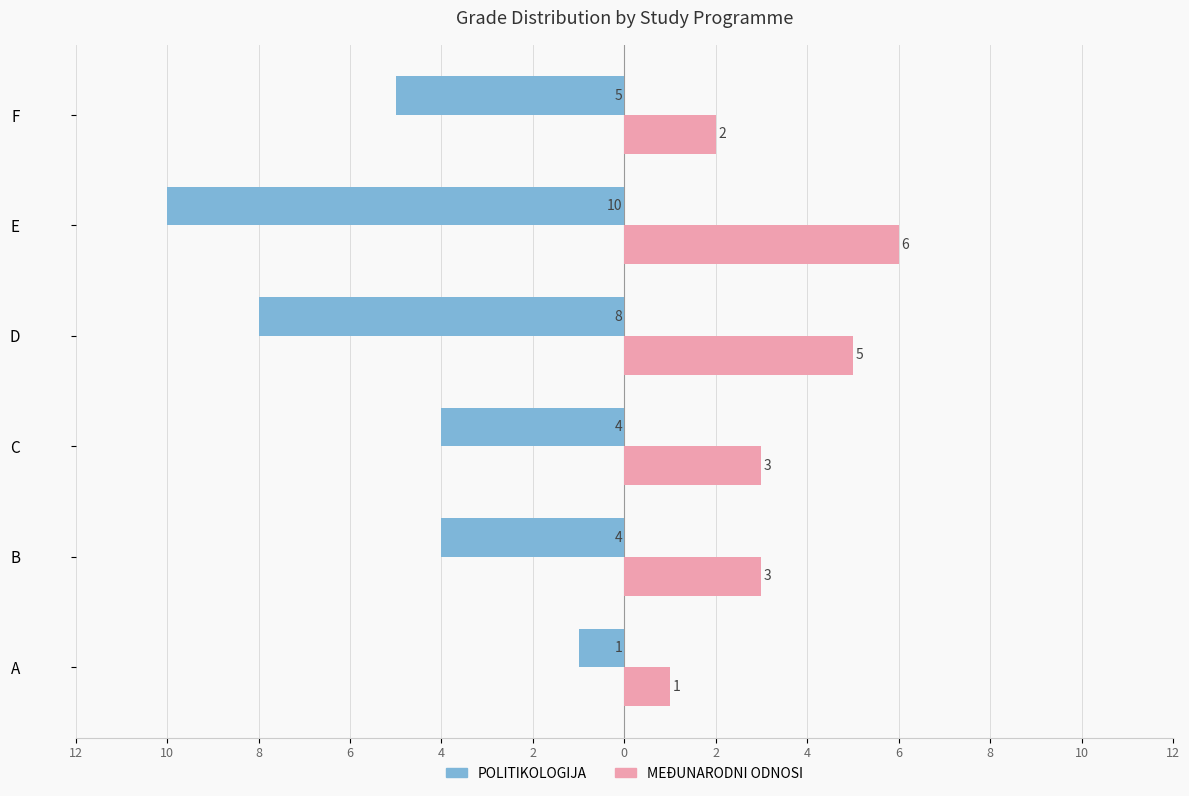

What is the average value of the POLITIKOLOGIJA series?

-5